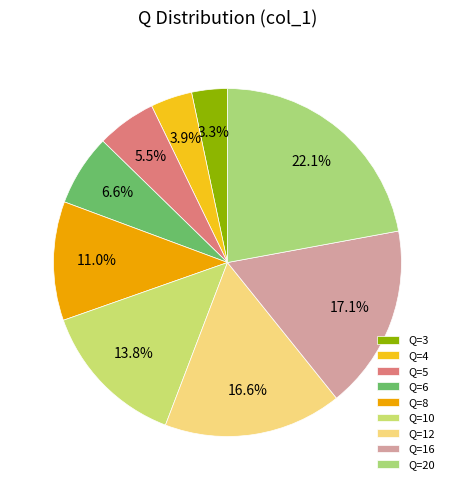

How many slices are in this pie chart?

9